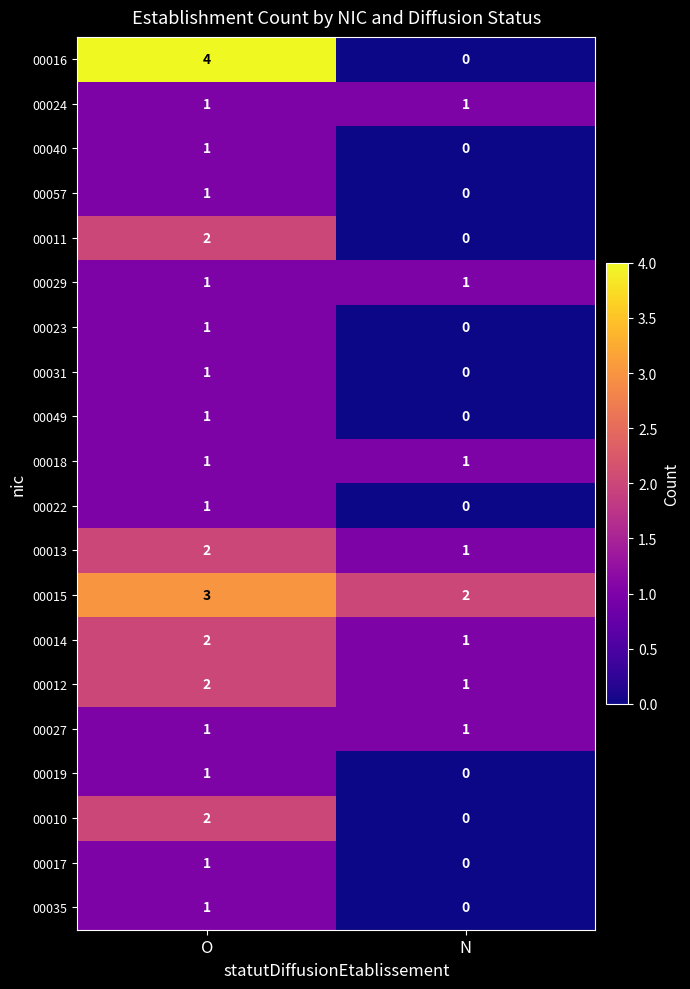

At how many categories does at least one series exceed 1?

2